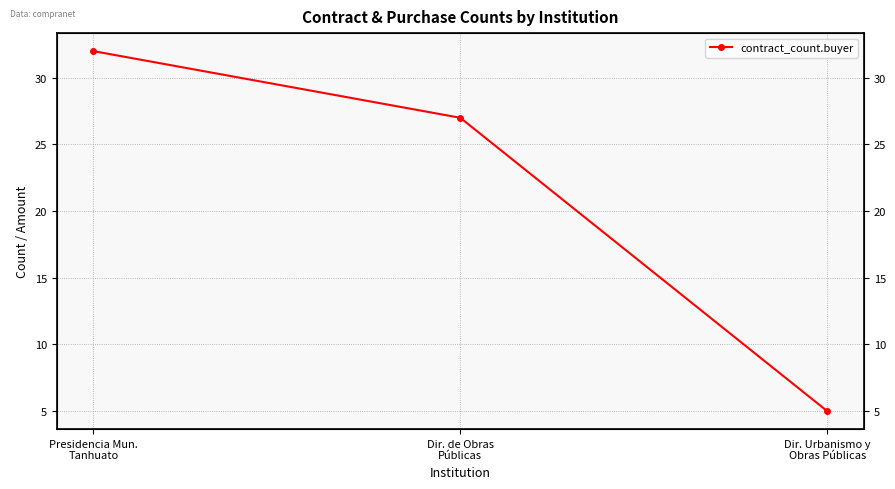

How many values are below 27?

1